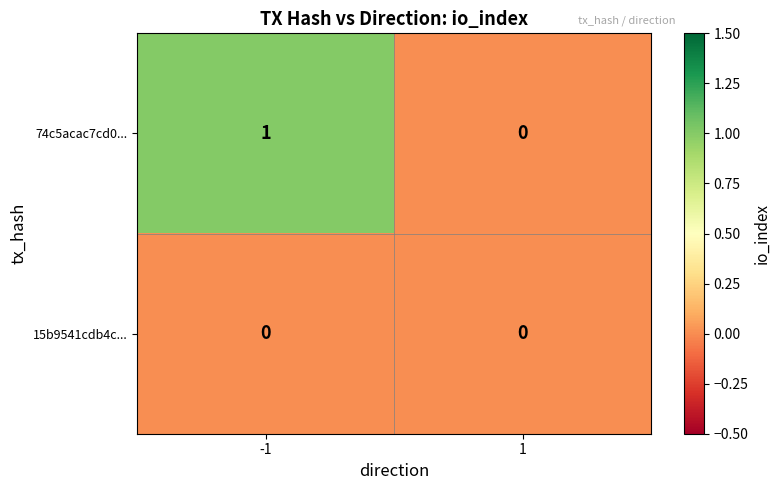

Is the value of 15b9541cdb4c... at 1 greater than the value of 74c5acac7cd0... at -1?

No